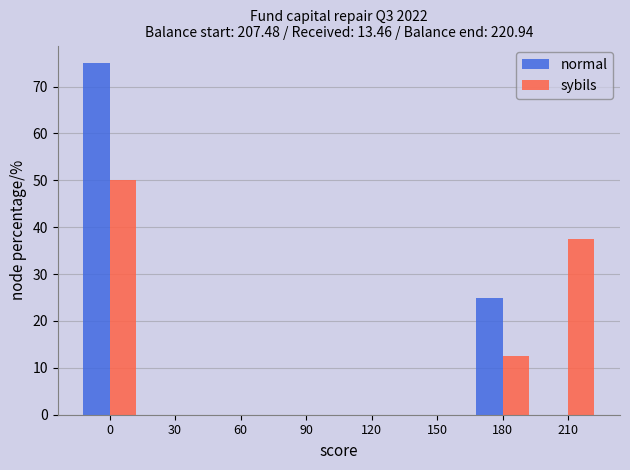

Reading right to left, list all the values displayed in this chart.

normal: 210=0.0	180=25.0	150=0.0	120=0.0	90=0.0	60=0.0	30=0.0	0=75.0
sybils: 210=37.5	180=12.5	150=0.0	120=0.0	90=0.0	60=0.0	30=0.0	0=50.0